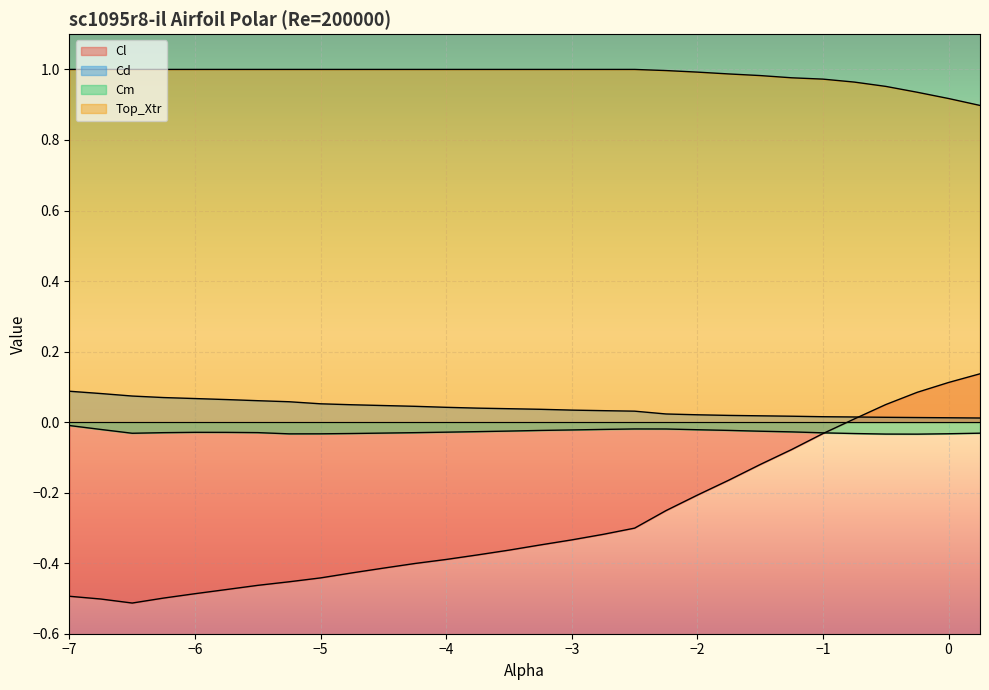

At how many categories does at least one series exceed 0?

30